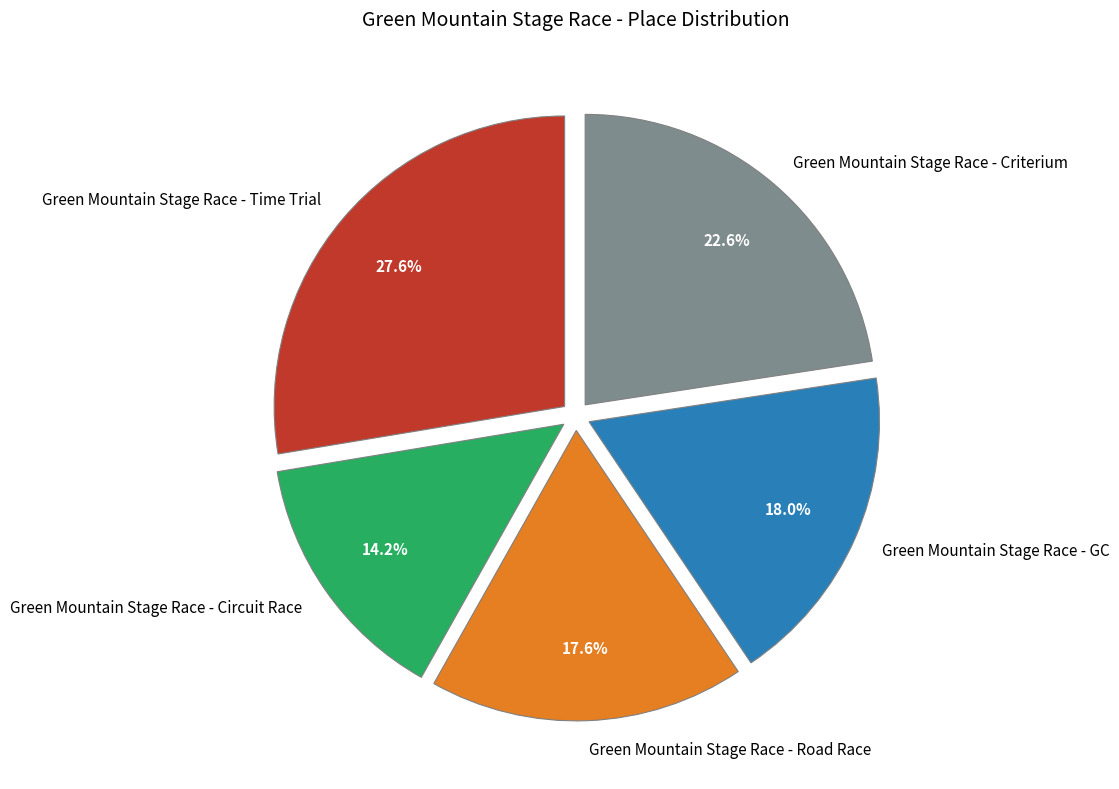

Is there a majority slice in this chart?

No